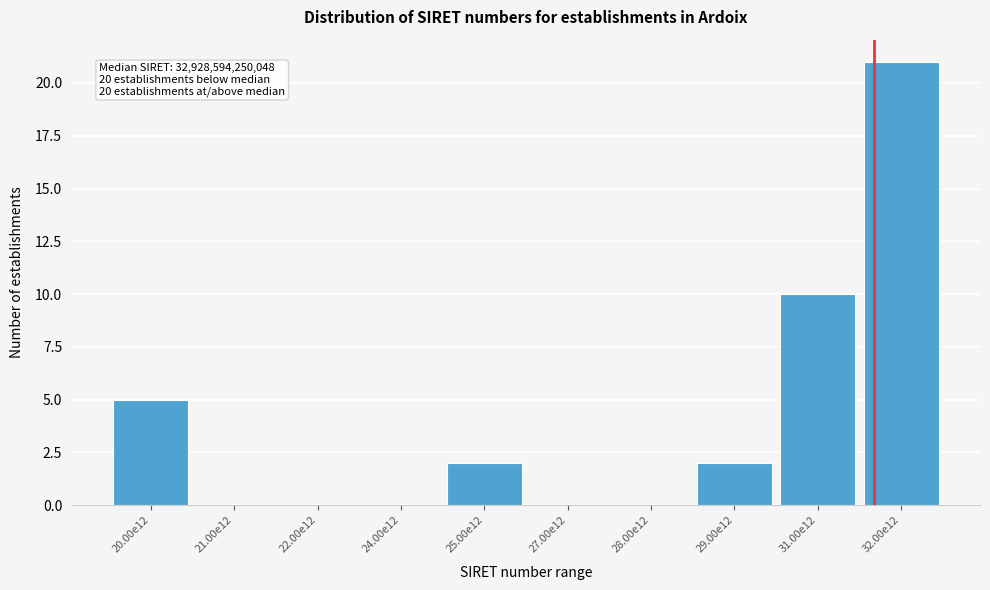

Reading left to right, transcribe all the data shown in this chart.

20.00e12=5	21.00e12=0	22.00e12=0	24.00e12=0	25.00e12=2	27.00e12=0	28.00e12=0	29.00e12=2	31.00e12=10	32.00e12=21